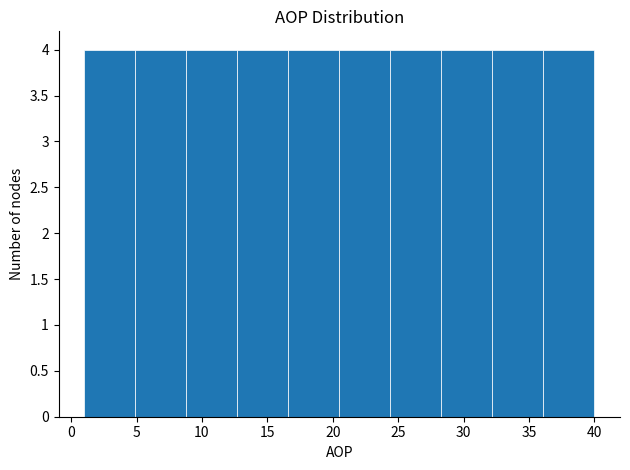

What is the height of the bar covering 36.1 to 40.0 on the x-axis? Neither the bar edges nor the heights are printed on the chart, so give them approximately, as read against the axes.

4